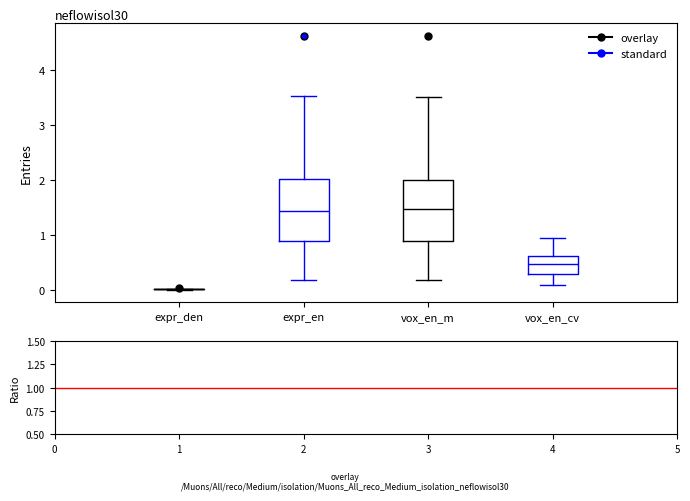

Where is the lower edge of the box for vox_en_cv on the y-axis? The values are not printed on the chart, so give them approximately, as read against the axis.

0.3